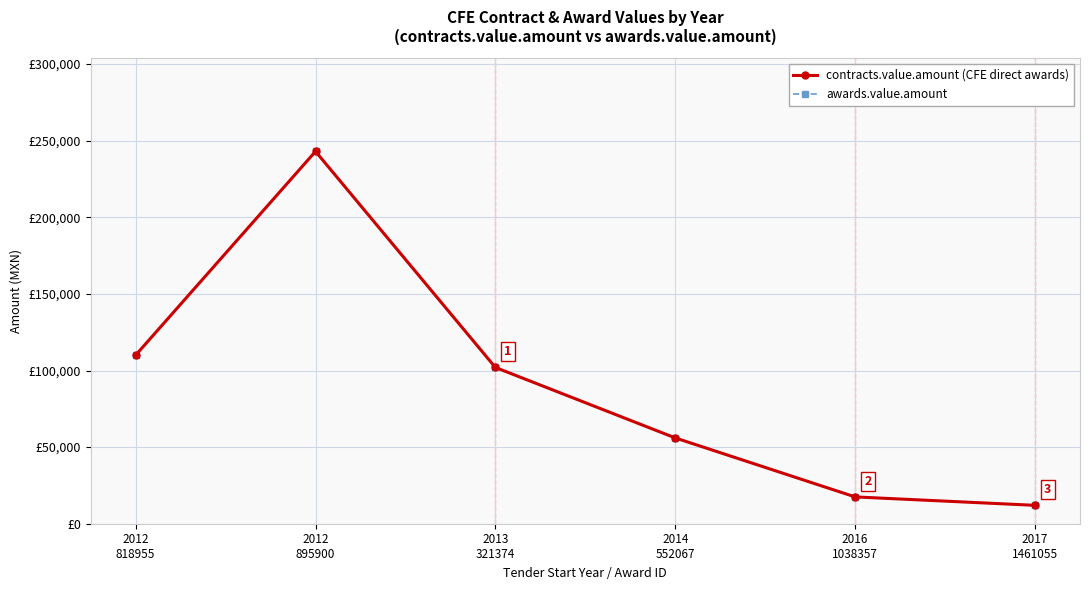

Between 2014
552067 and 2012
895900, which is larger?

2012
895900